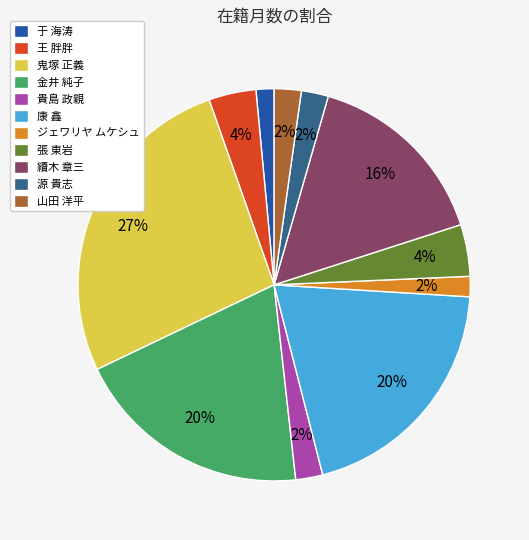

Between 金井 純子 and 貴島 政親, which is larger?

金井 純子